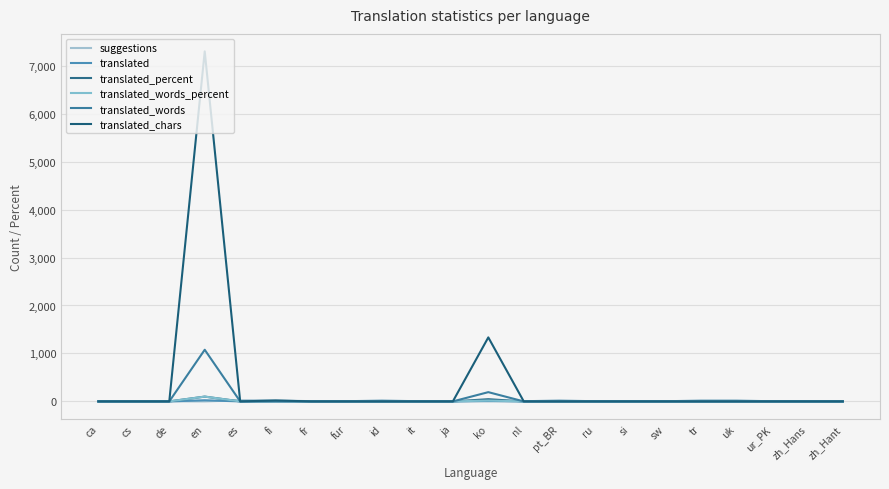

How many categories are shown in the chart?

22